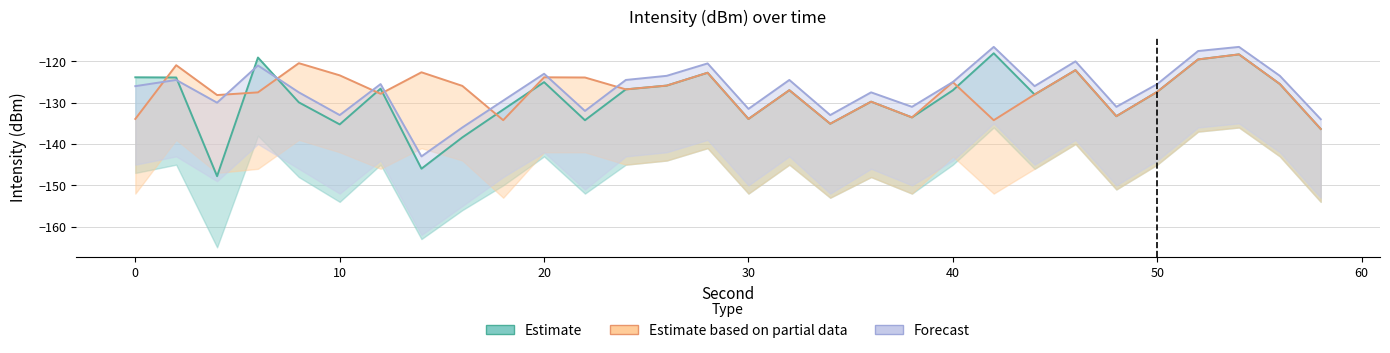

Reading right to left, list all the values displayed in this chart.

Estimate: 58=-136.4	56=-125.5	54=-118.3	52=-119.5	50=-127.4	48=-133.3	46=-122.1	44=-128.0	42=-118.0	40=-127.0	38=-133.6	36=-129.8	34=-135.1	32=-127.0	30=-133.9	28=-122.8	26=-125.9	24=-126.8	22=-134.2	20=-125.0	18=-131.7	16=-138.4	14=-146.0	12=-126.6	10=-135.3	8=-129.9	6=-119.1	4=-147.8	2=-123.9	0=-123.9
Estimate based on partial data: 58=-136.4	56=-125.5	54=-118.3	52=-119.5	50=-127.4	48=-133.3	46=-122.1	44=-128.0	42=-134.2	40=-125.0	38=-133.6	36=-129.8	34=-135.1	32=-127.0	30=-133.9	28=-122.8	26=-125.9	24=-126.8	22=-123.9	20=-123.9	18=-134.2	16=-125.9	14=-122.6	12=-127.8	10=-123.4	8=-120.4	6=-127.5	4=-128.2	2=-120.9	0=-133.9
Forecast: 58=-134.0	56=-123.5	54=-116.5	52=-117.5	50=-125.5	48=-131.0	46=-120.0	44=-126.0	42=-116.5	40=-125.0	38=-131.0	36=-127.5	34=-133.0	32=-124.5	30=-131.5	28=-120.5	26=-123.5	24=-124.5	22=-132.0	20=-123.0	18=-129.5	16=-136.0	14=-143.0	12=-125.5	10=-133.0	8=-127.5	6=-121.0	4=-130.0	2=-124.5	0=-126.0